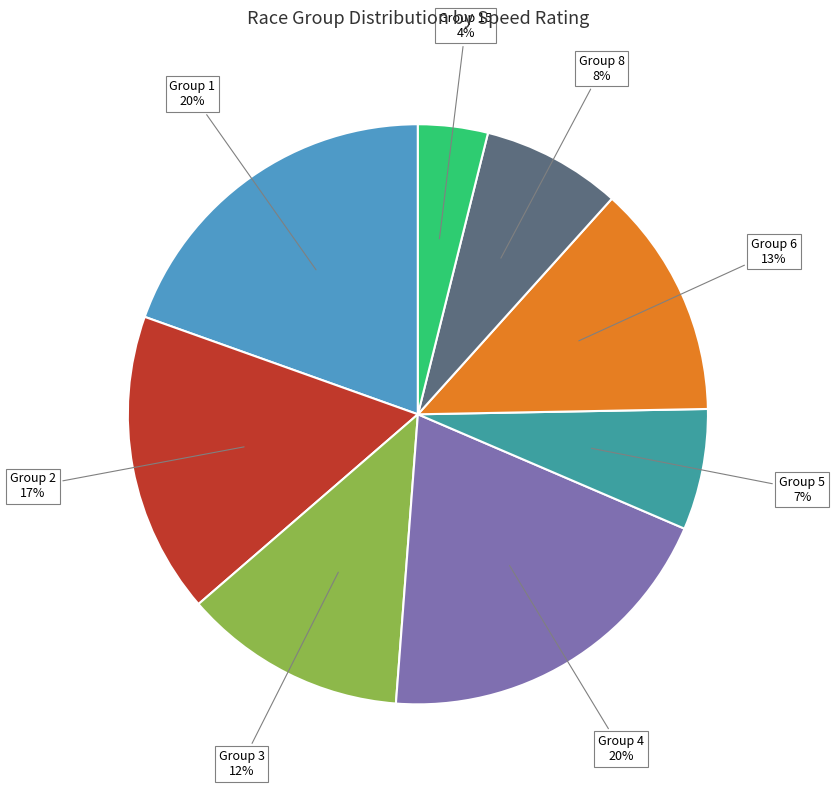

To the nearest percent, what is the difference between the largest and smallest slice percentages?

16%